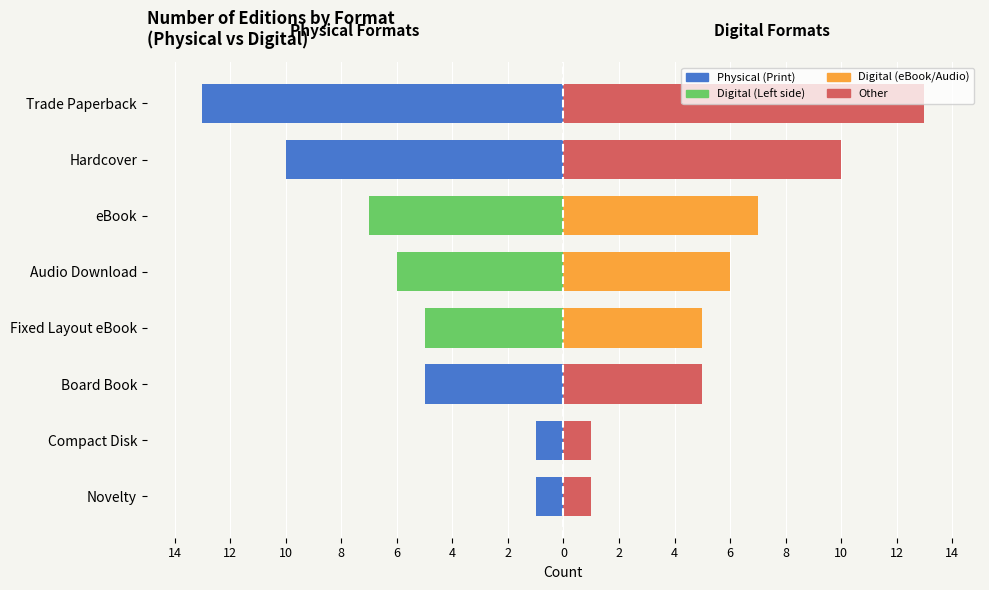

The value of Other (Right) at Trade Paperback is 8. True or false?

False